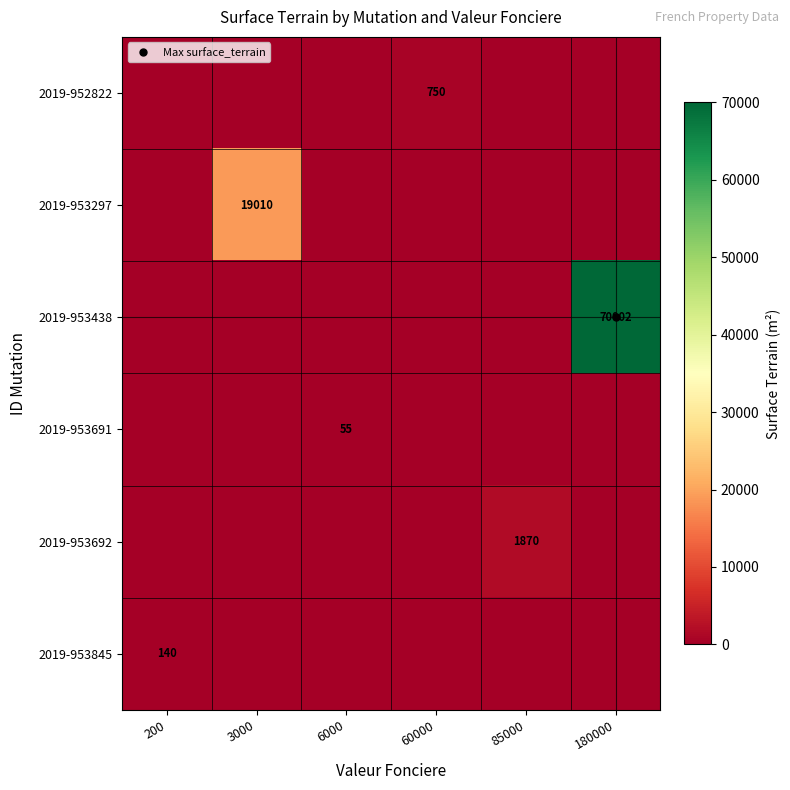

Which series has the largest range (max minus min)?

2019-953438